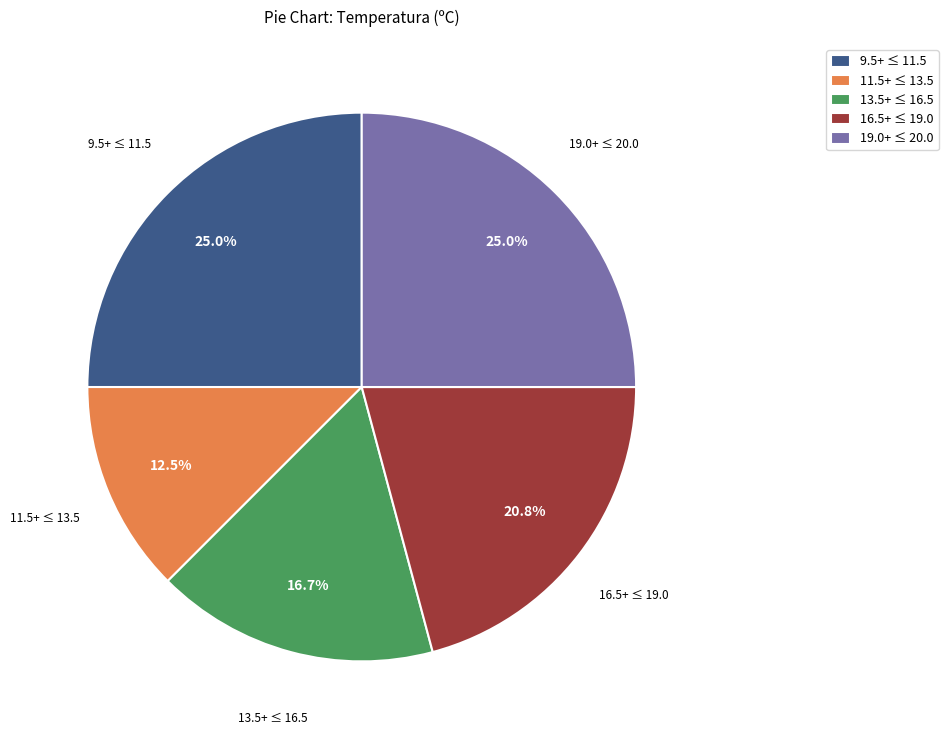

How many slices are in this pie chart?

5